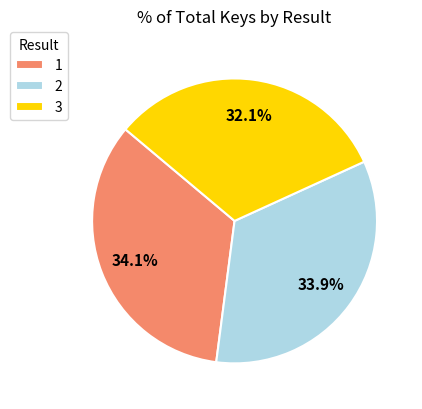

Which has a higher value, 1 or 3?

1